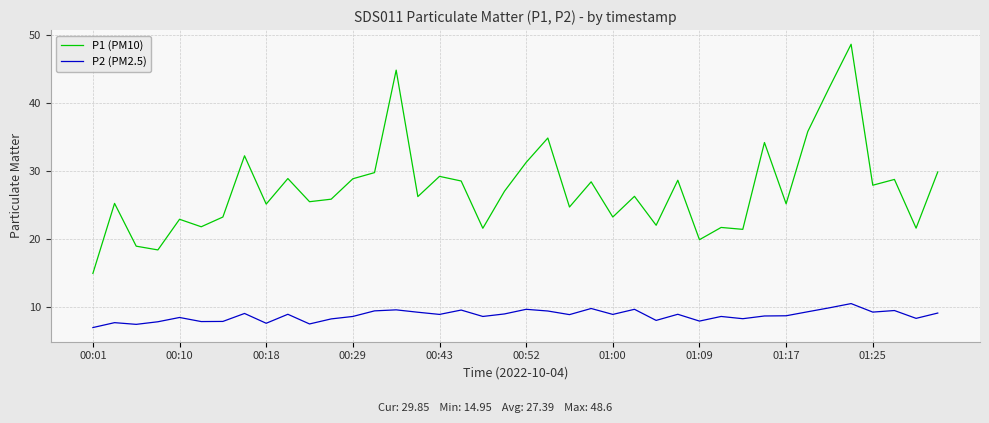

Which series has the largest range (max minus min)?

P1 (PM10)